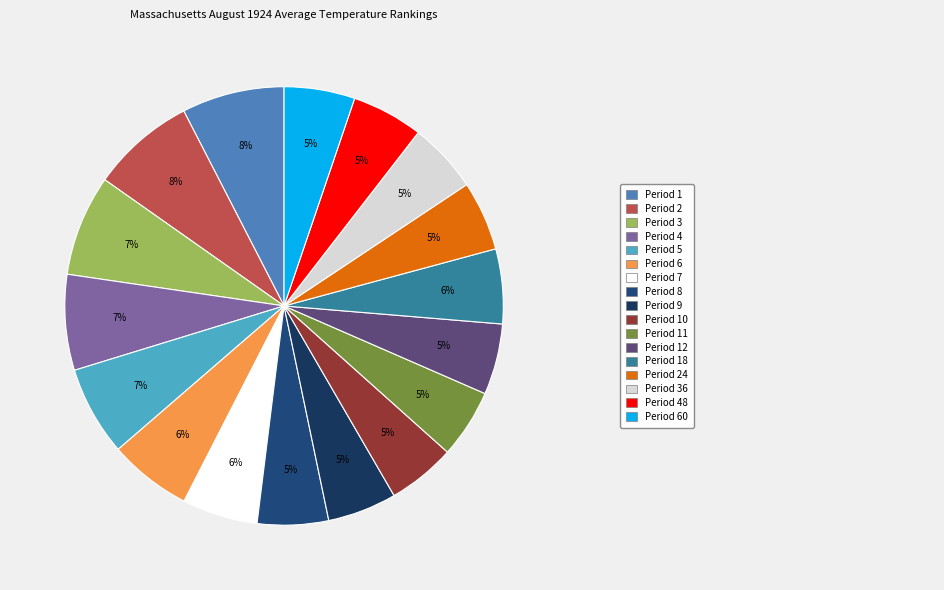

To the nearest percent, what is the difference between the largest and smallest slice percentages?

3%